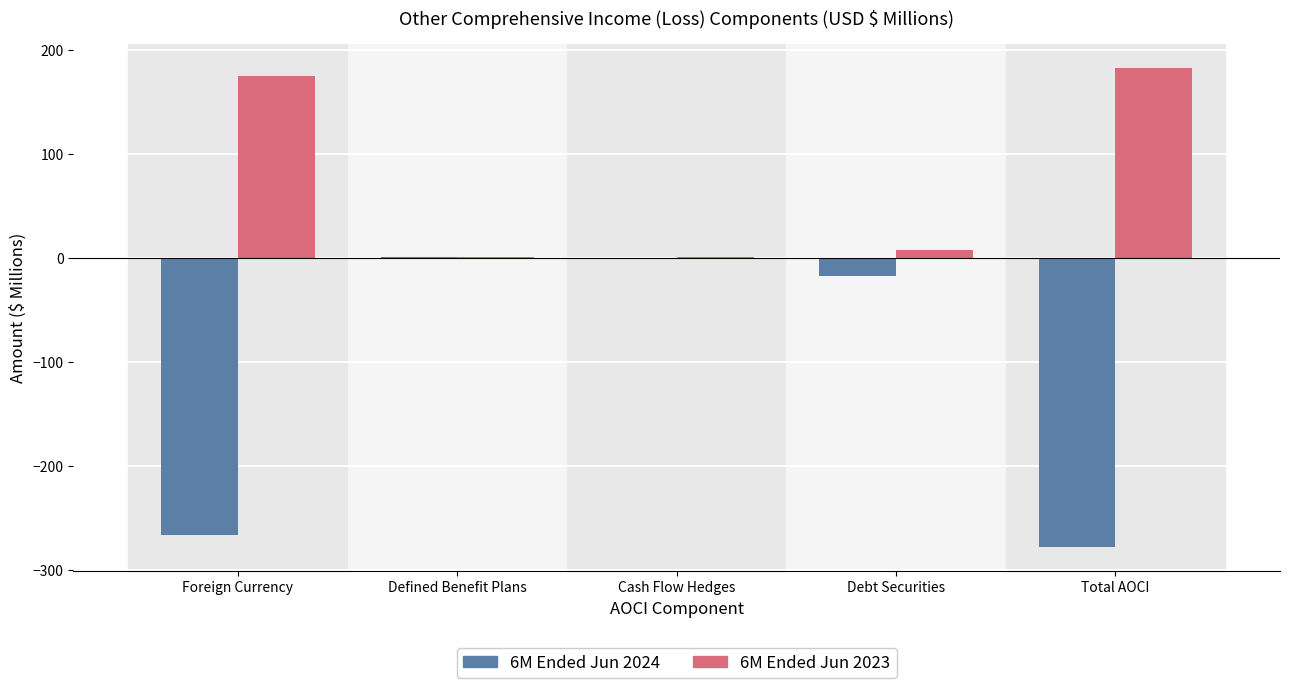

Where is 6M Ended Jun 2024 nearest to the value -138?

Debt Securities